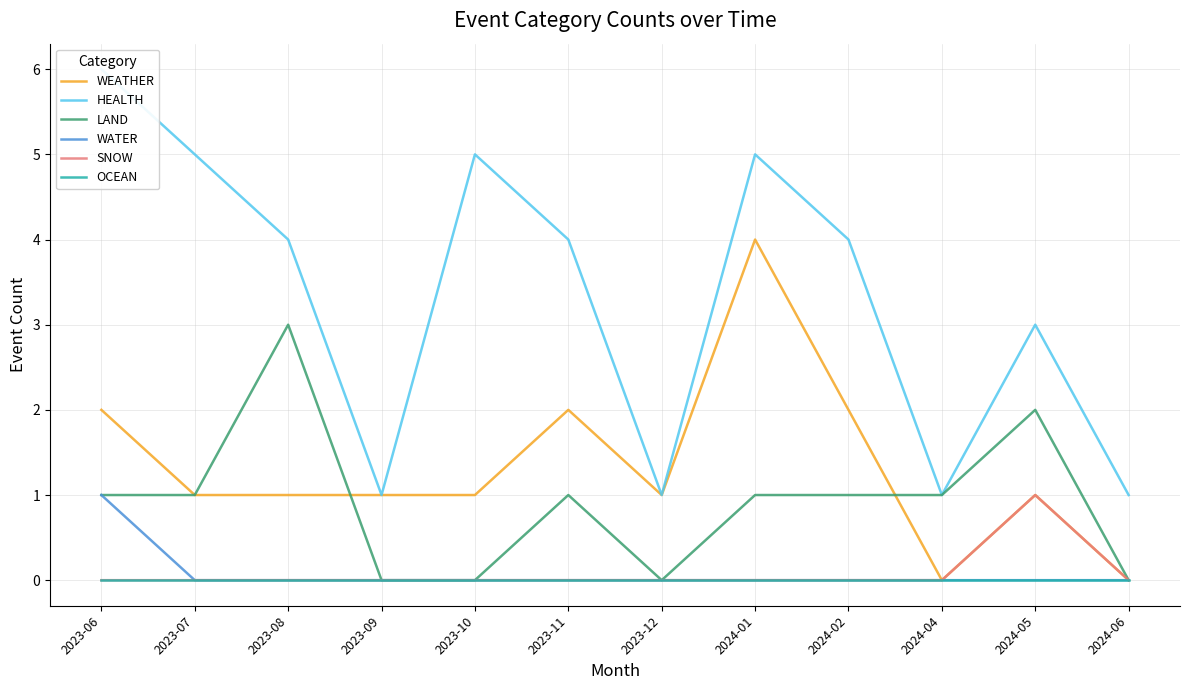

The WATER series shows 1 at 2023-08. True or false?

False